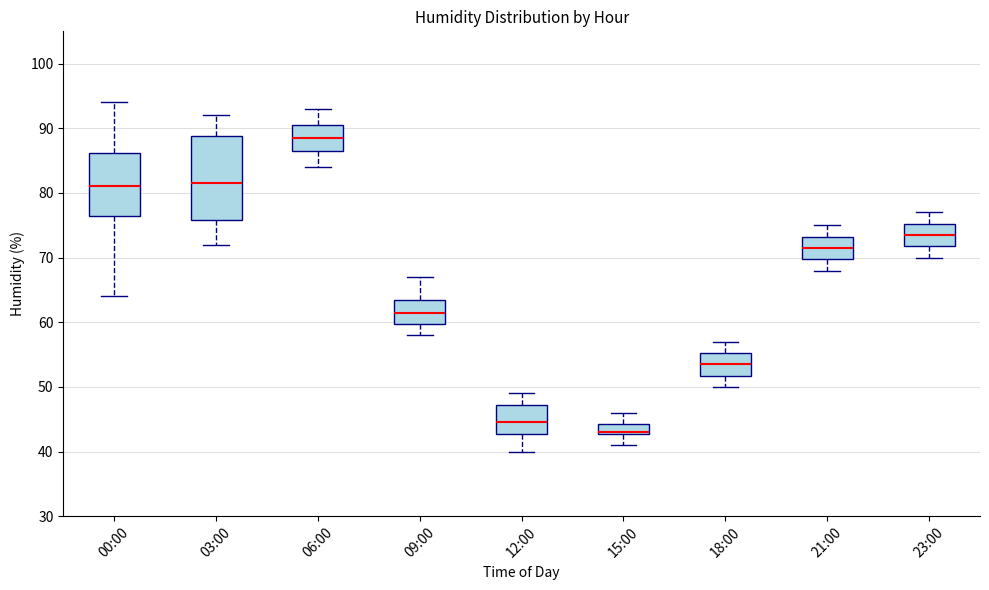

Which box is the tallest, from its lower edge to its upper edge?

03:00